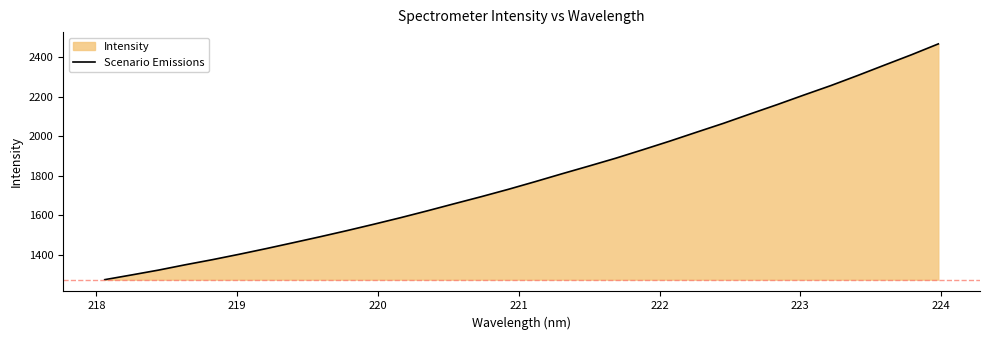

What is the difference between the maximum and minimum values?

1196.1